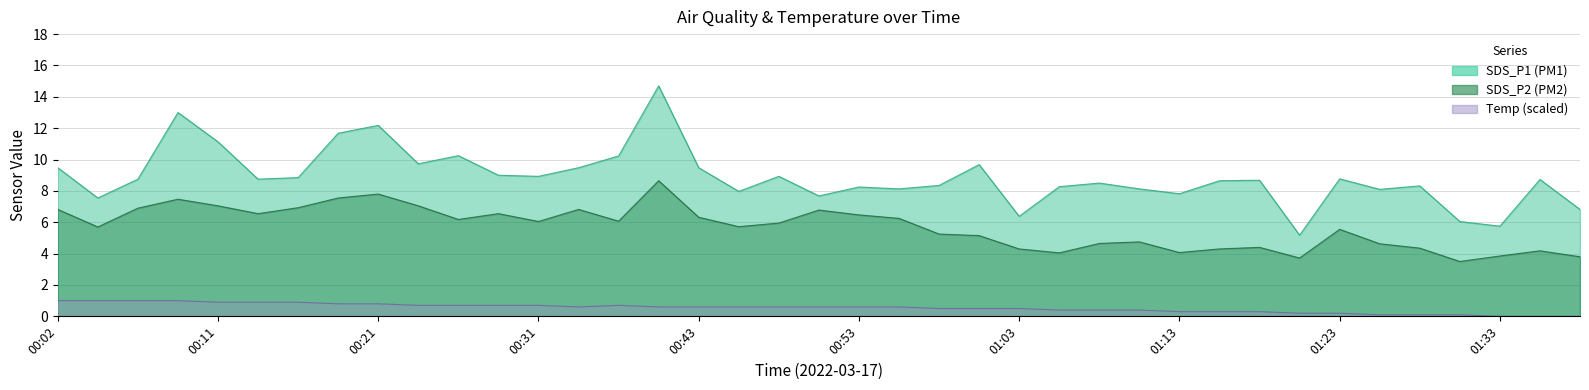

How many data points does each series have?

39